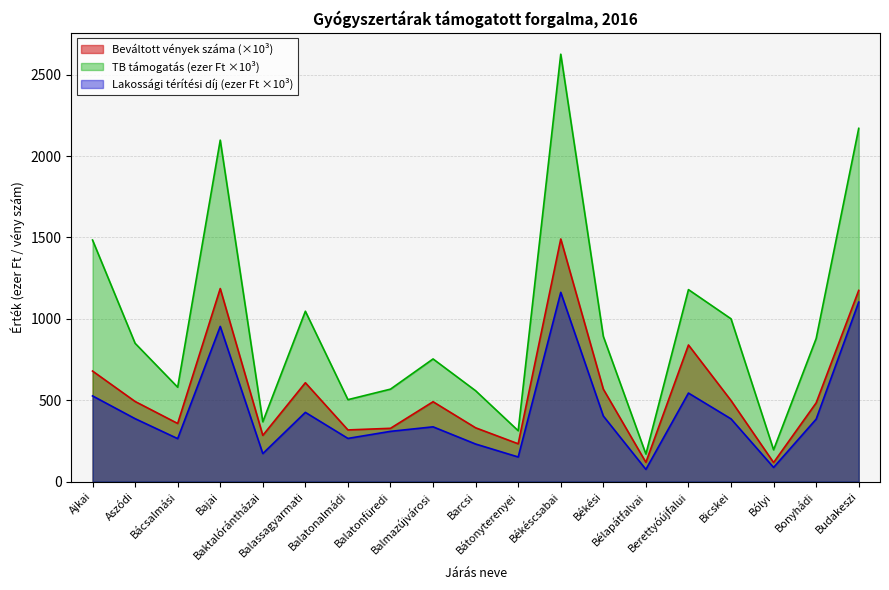

Reading right to left, transcribe all the data shown in this chart.

Beváltott vények száma: Budakeszi=1174.6	Bonyhádi=483.7	Bólyi=117.3	Bicskei=498.1	Berettyóújfalui=839.4	Bélapátfalvai=118.7	Békési=568.1	Békéscsabai=1490.4	Bátonyterenyei=232.5	Barcsi=330.6	Balmazújvárosi=490.8	Balatonfüredi=327.5	Balatonalmádi=317.6	Balassagyarmati=607.5	Baktalórántházai=284.2	Bajai=1186.0	Bácsalmási=357.3	Aszódi=492.4	Ajkai=679.3
TB támogatás, ezer Ft: Budakeszi=2169.9	Bonyhádi=879.0	Bólyi=195.5	Bicskei=1000.2	Berettyóújfalui=1179.5	Bélapátfalvai=169.4	Békési=891.9	Békéscsabai=2625.5	Bátonyterenyei=312.7	Barcsi=558.3	Balmazújvárosi=753.6	Balatonfüredi=568.2	Balatonalmádi=503.5	Balassagyarmati=1046.7	Baktalórántházai=367.6	Bajai=2097.6	Bácsalmási=580.0	Aszódi=849.8	Ajkai=1484.0
Lakossági térítési díj, ezer Ft: Budakeszi=1102.8	Bonyhádi=383.8	Bólyi=87.2	Bicskei=385.6	Berettyóújfalui=544.0	Bélapátfalvai=75.2	Békési=403.0	Békéscsabai=1162.7	Bátonyterenyei=151.4	Barcsi=230.9	Balmazújvárosi=336.6	Balatonfüredi=308.9	Balatonalmádi=265.5	Balassagyarmati=425.5	Baktalórántházai=172.3	Bajai=953.4	Bácsalmási=264.2	Aszódi=386.8	Ajkai=526.6